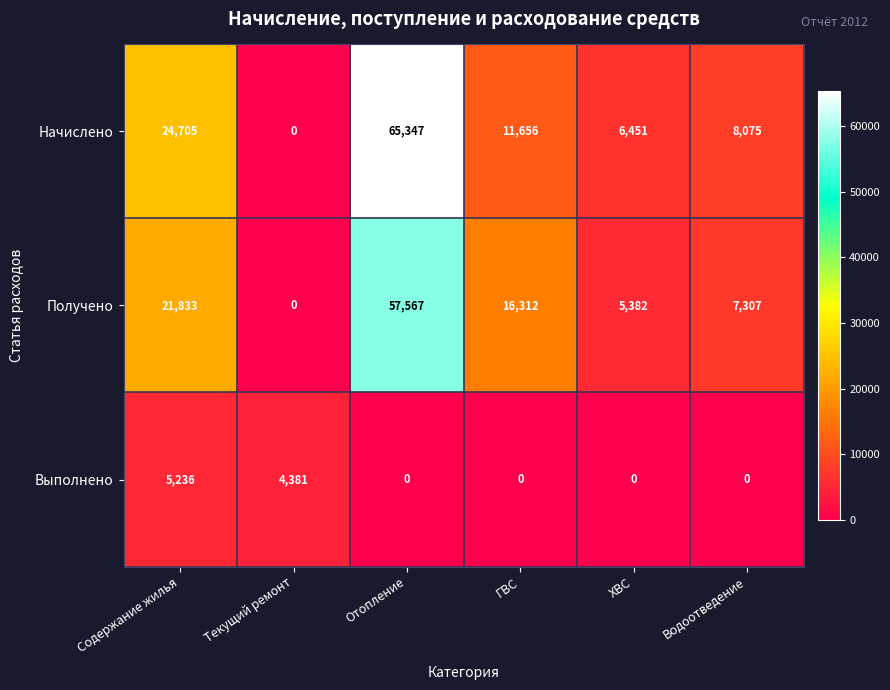

What is the spread (max minus min) of values at Водоотведение?

8075